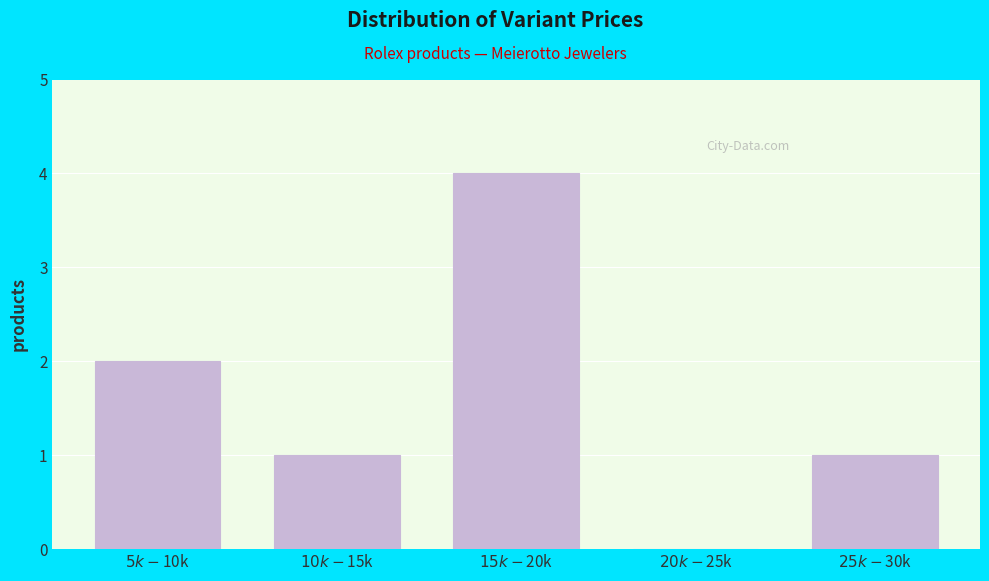

What is the maximum value shown in the chart?

4